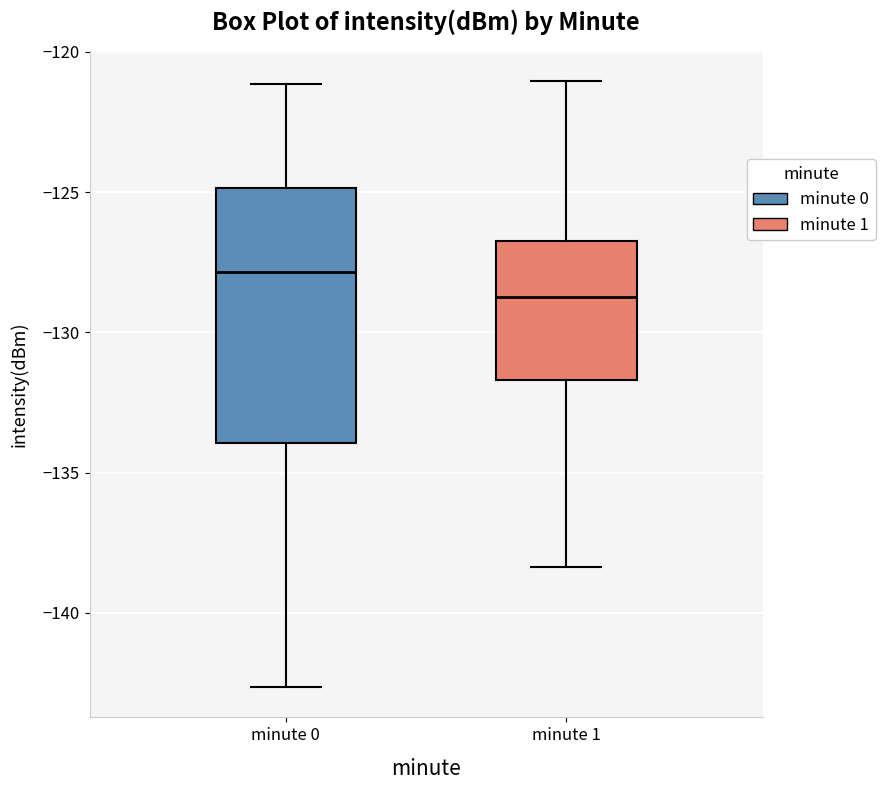

Reading left to right, read every box against the y-axis: the position of its median line, the range the box covers, and the ends of its whiskers. The values are not printed on the chart, so give them approximately, as read against the axis.

minute 0: median -128.0, box -134.0 to -125.0, whiskers -142.5 to -121.0
minute 1: median -128.5, box -131.5 to -126.5, whiskers -138.5 to -121.0